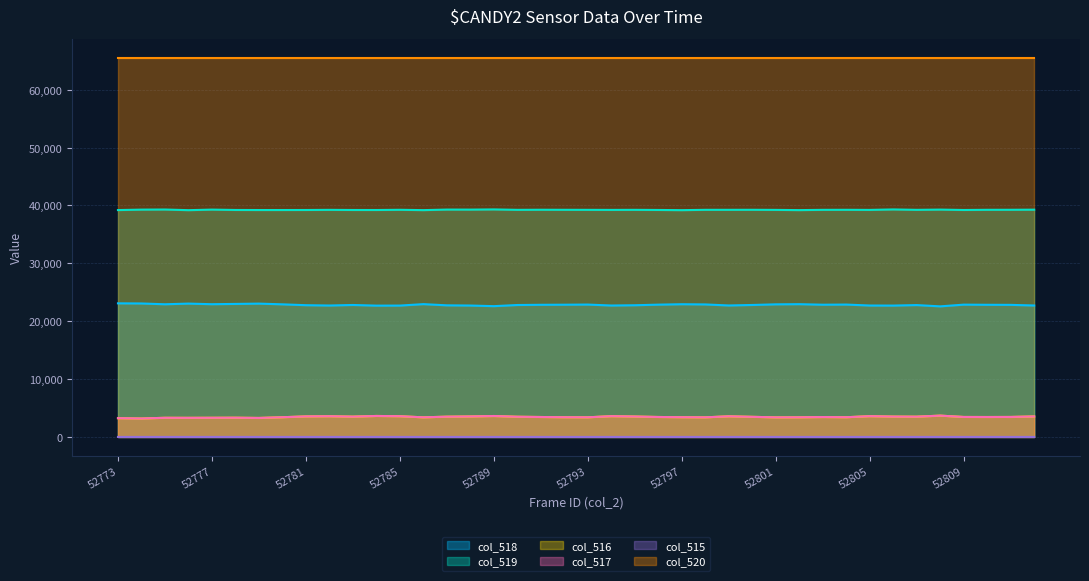

What is the value of the col_518 point at the 22nd from the left?

22711